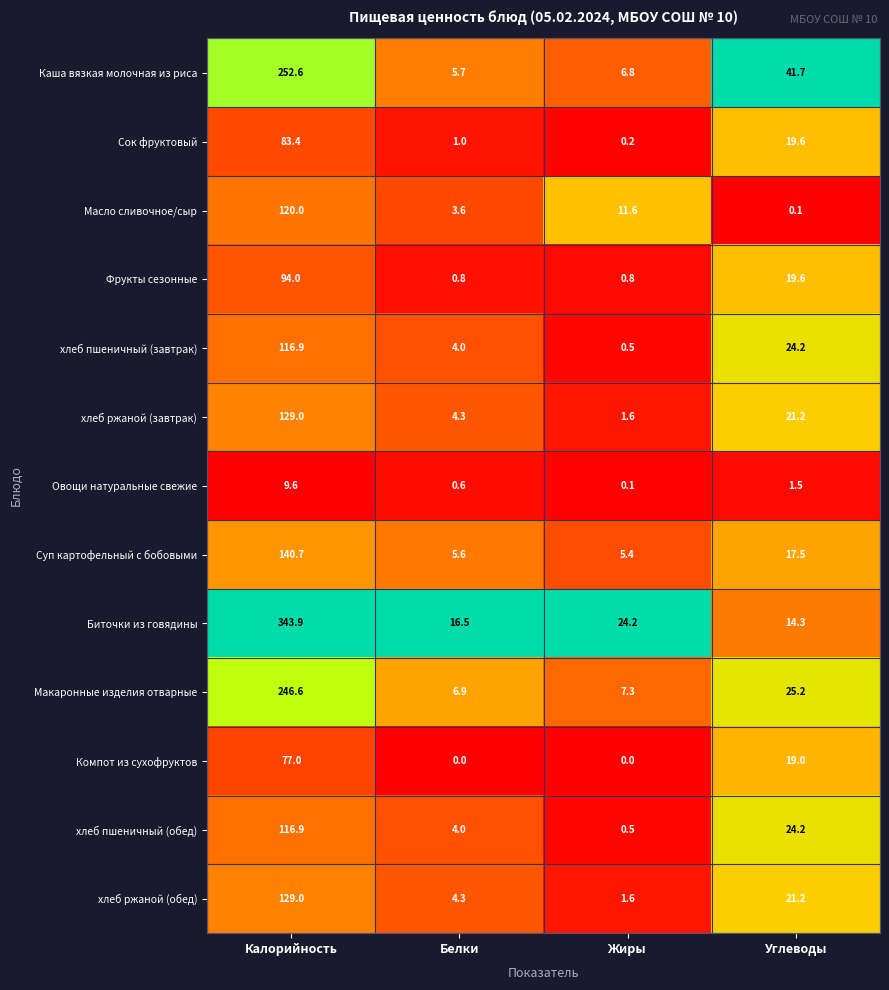

Which series has the largest total across all categories?

Биточки из говядины